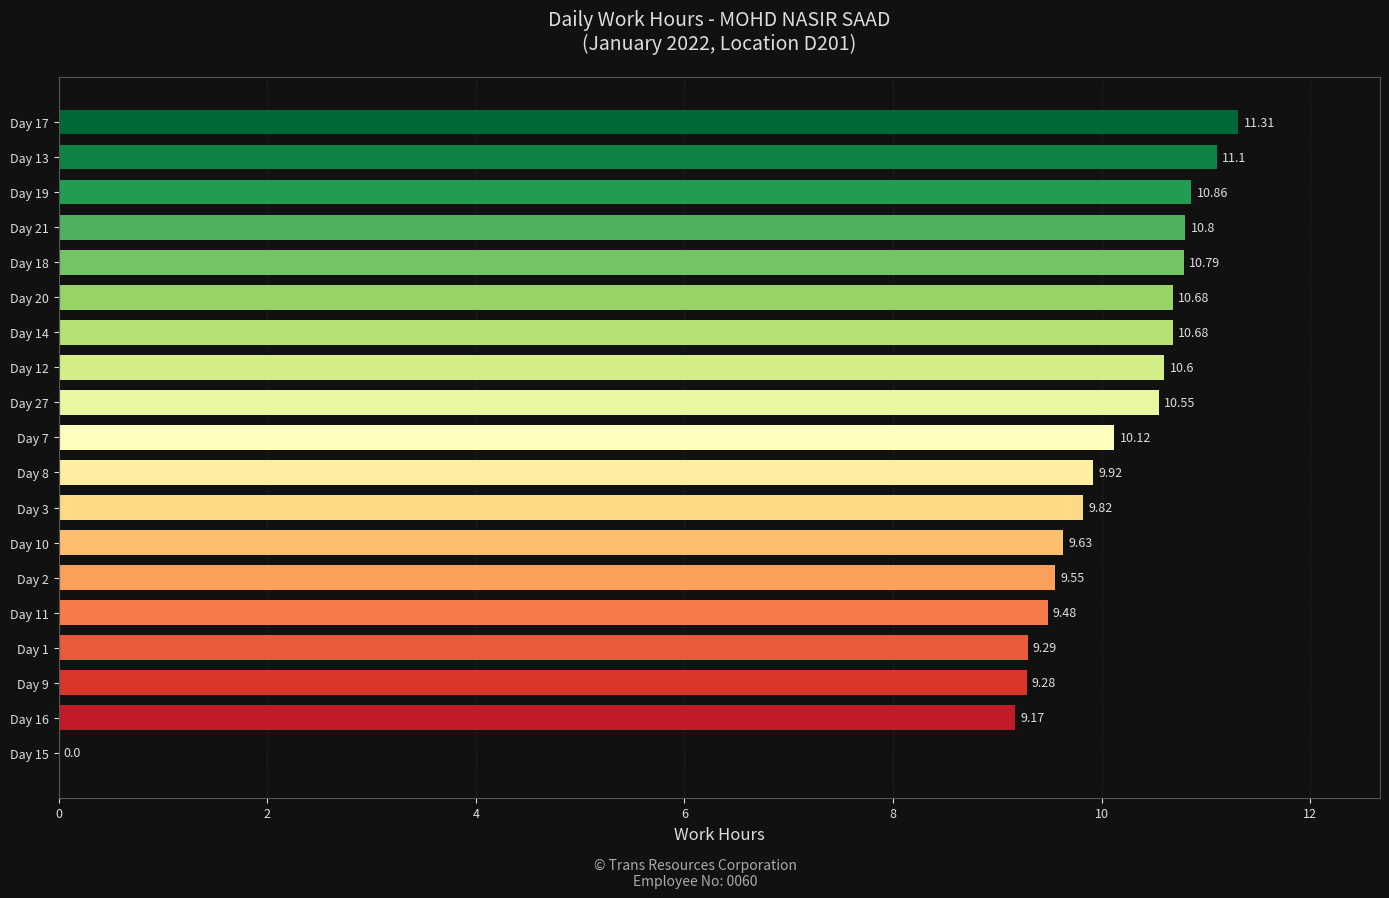

How many series are shown in this chart?

1